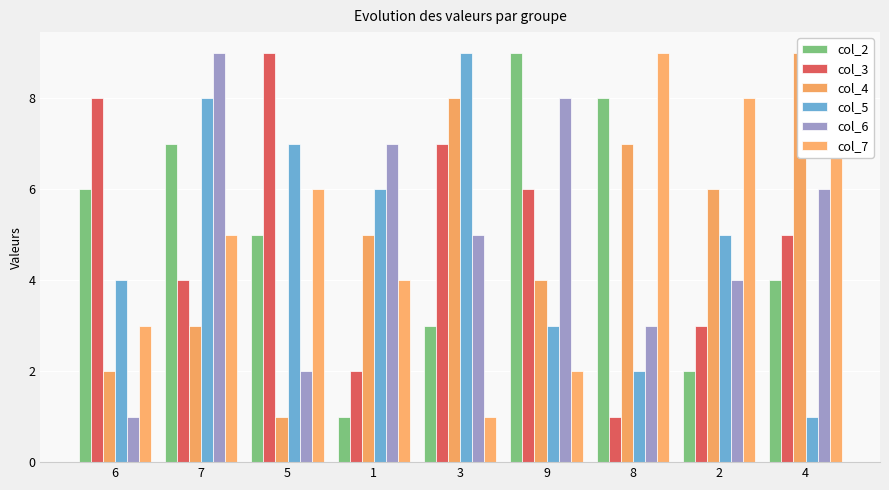

Reading left to right, transcribe all the data shown in this chart.

col_2: 6=6	7=7	5=5	1=1	3=3	9=9	8=8	2=2	4=4
col_3: 6=8	7=4	5=9	1=2	3=7	9=6	8=1	2=3	4=5
col_4: 6=2	7=3	5=1	1=5	3=8	9=4	8=7	2=6	4=9
col_5: 6=4	7=8	5=7	1=6	3=9	9=3	8=2	2=5	4=1
col_6: 6=1	7=9	5=2	1=7	3=5	9=8	8=3	2=4	4=6
col_7: 6=3	7=5	5=6	1=4	3=1	9=2	8=9	2=8	4=7